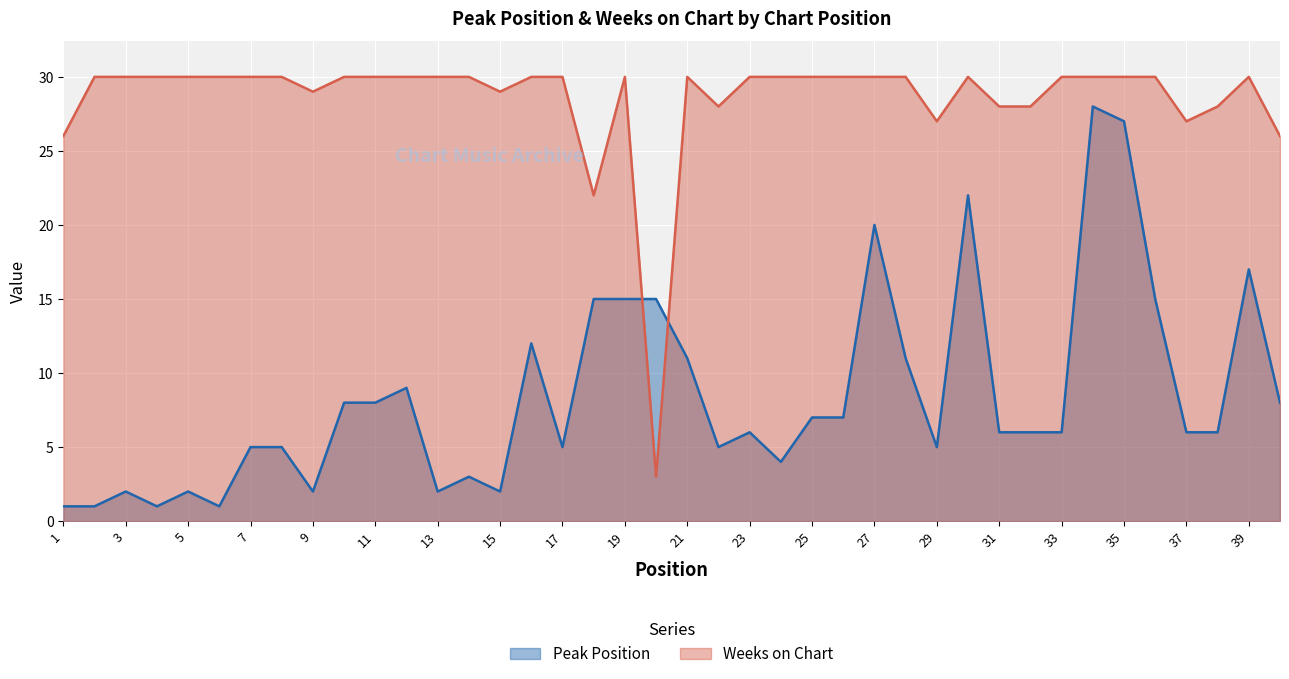

The value of Peak Position at 33 is 9. True or false?

False